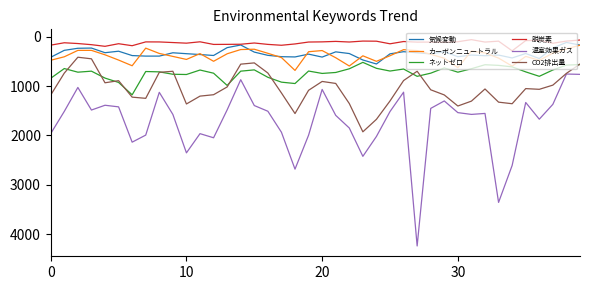

What is the sum of all ネットゼロ values?

29222.6